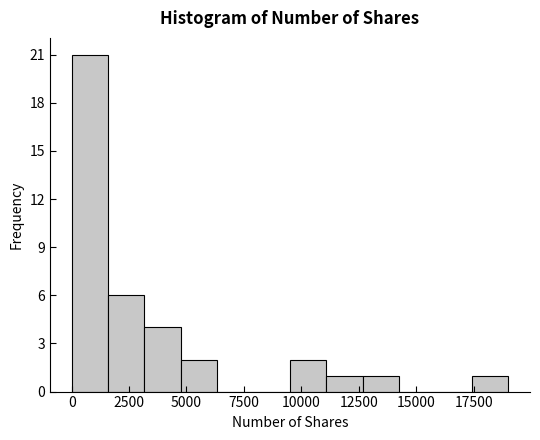

Read against the x-axis, roughly where is the centre of the tallest bar?

1000